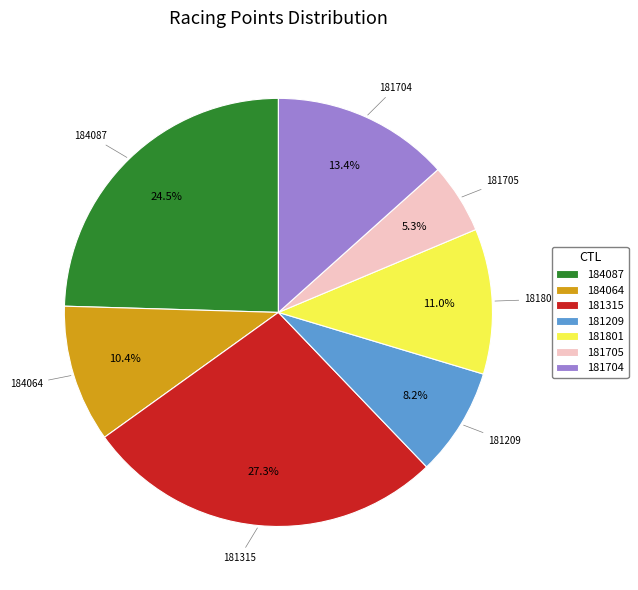

Which has a higher value, 181705 or 181801?

181801